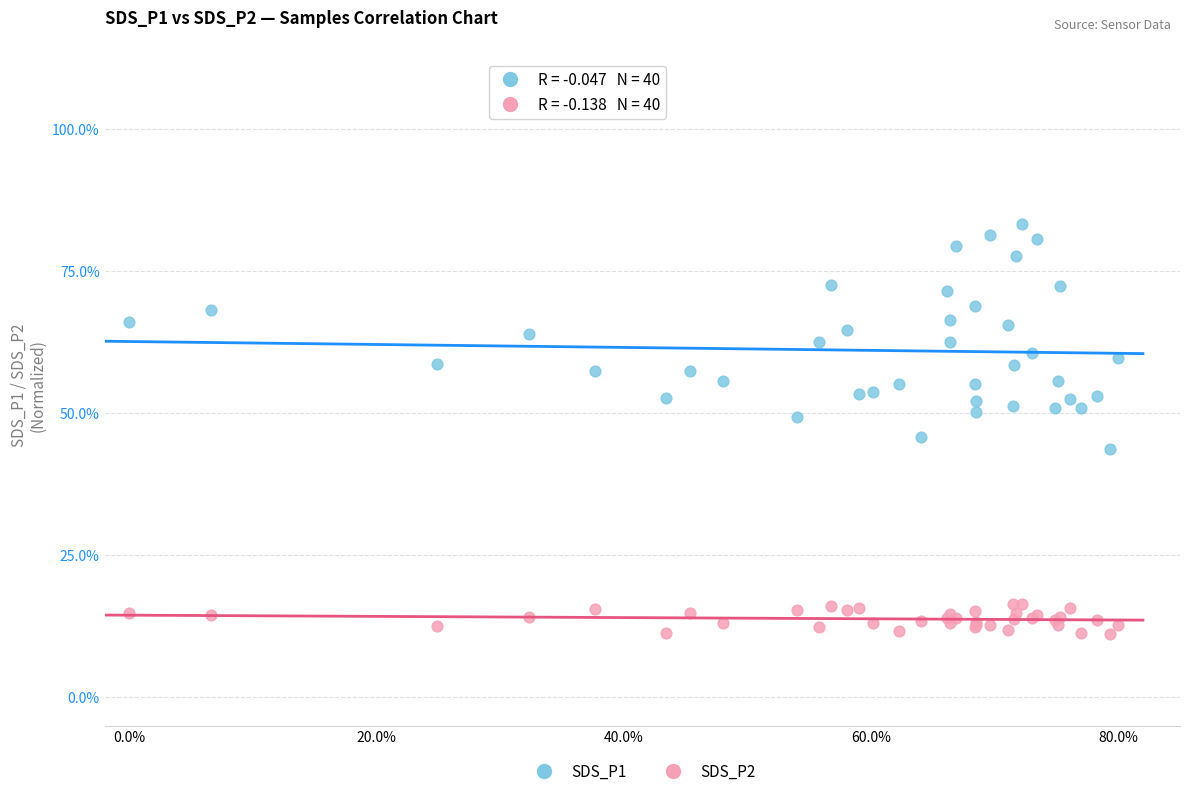

Which series contains the highest Y value?

SDS_P1